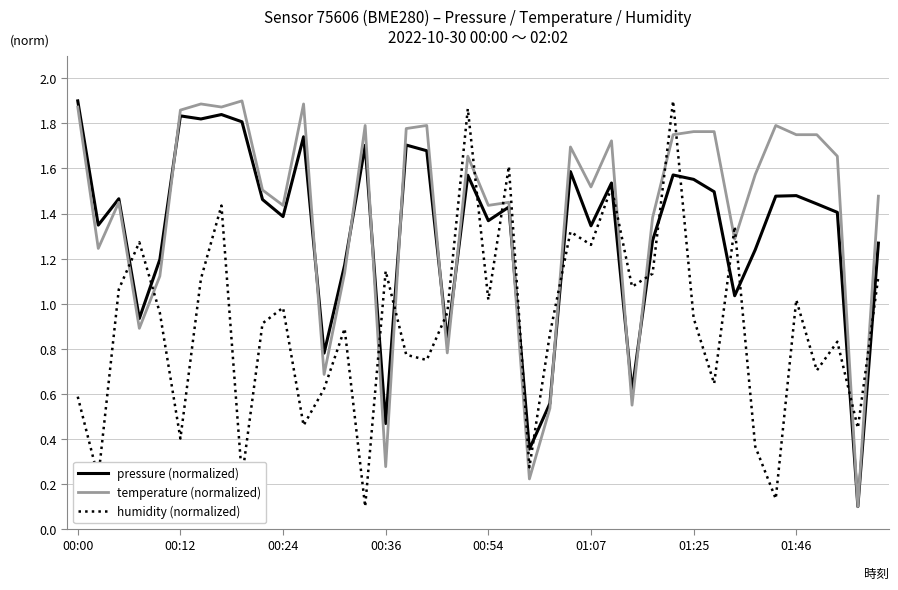

List the series in order of their overall mean, highest first.

temperature (normalized), pressure (normalized), humidity (normalized)